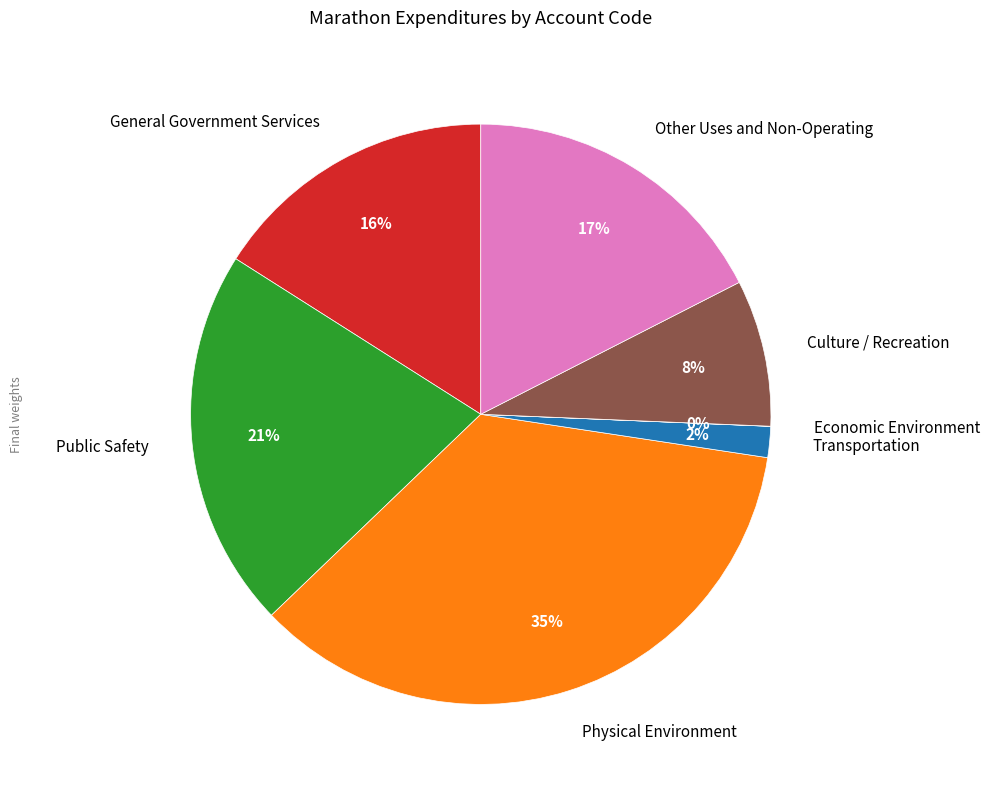

To the nearest percent, what is the average slice percentage?

14%